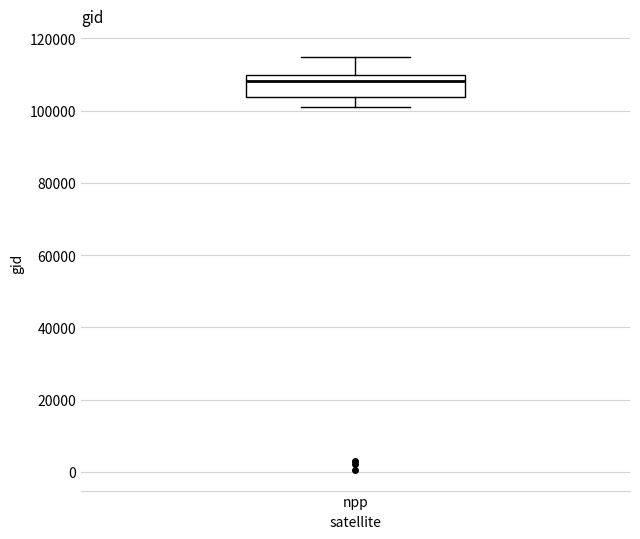

Read this box plot against the y-axis: the position of the median line, the range covered by the box, and the ends of both whiskers. The values are not printed on the chart, so give them approximately, as read against the axis.

median 108000, box 104000 to 110000, whiskers 100000 to 114000